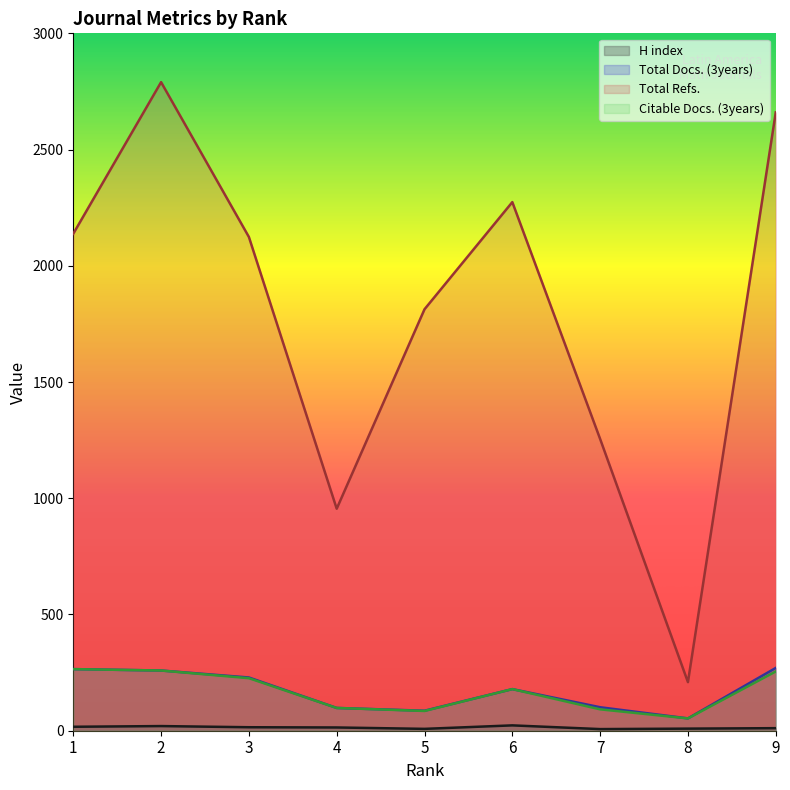

What is the difference between the highest and lowest values at 2?

2770